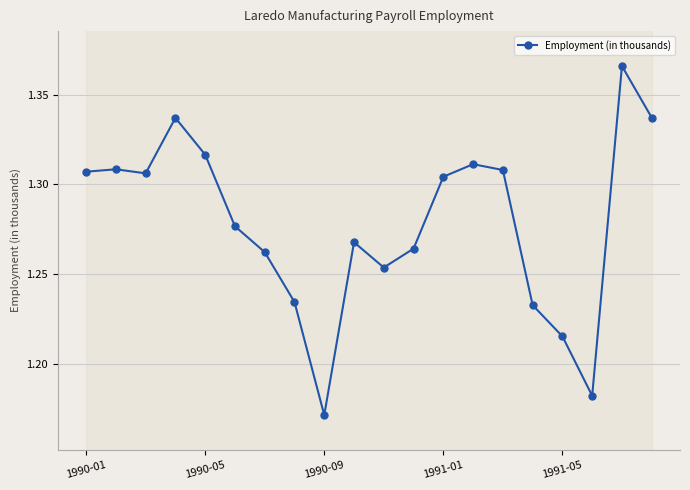

Is it true that the value at 19 is 0.6?

False